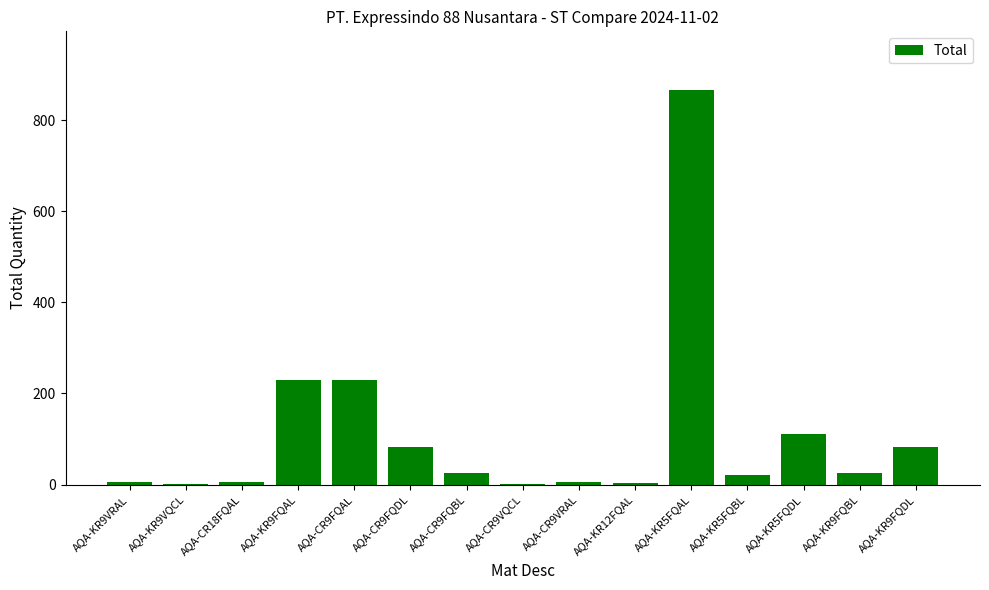

At which label does the data first exceed 25?

AQA-KR9FQAL